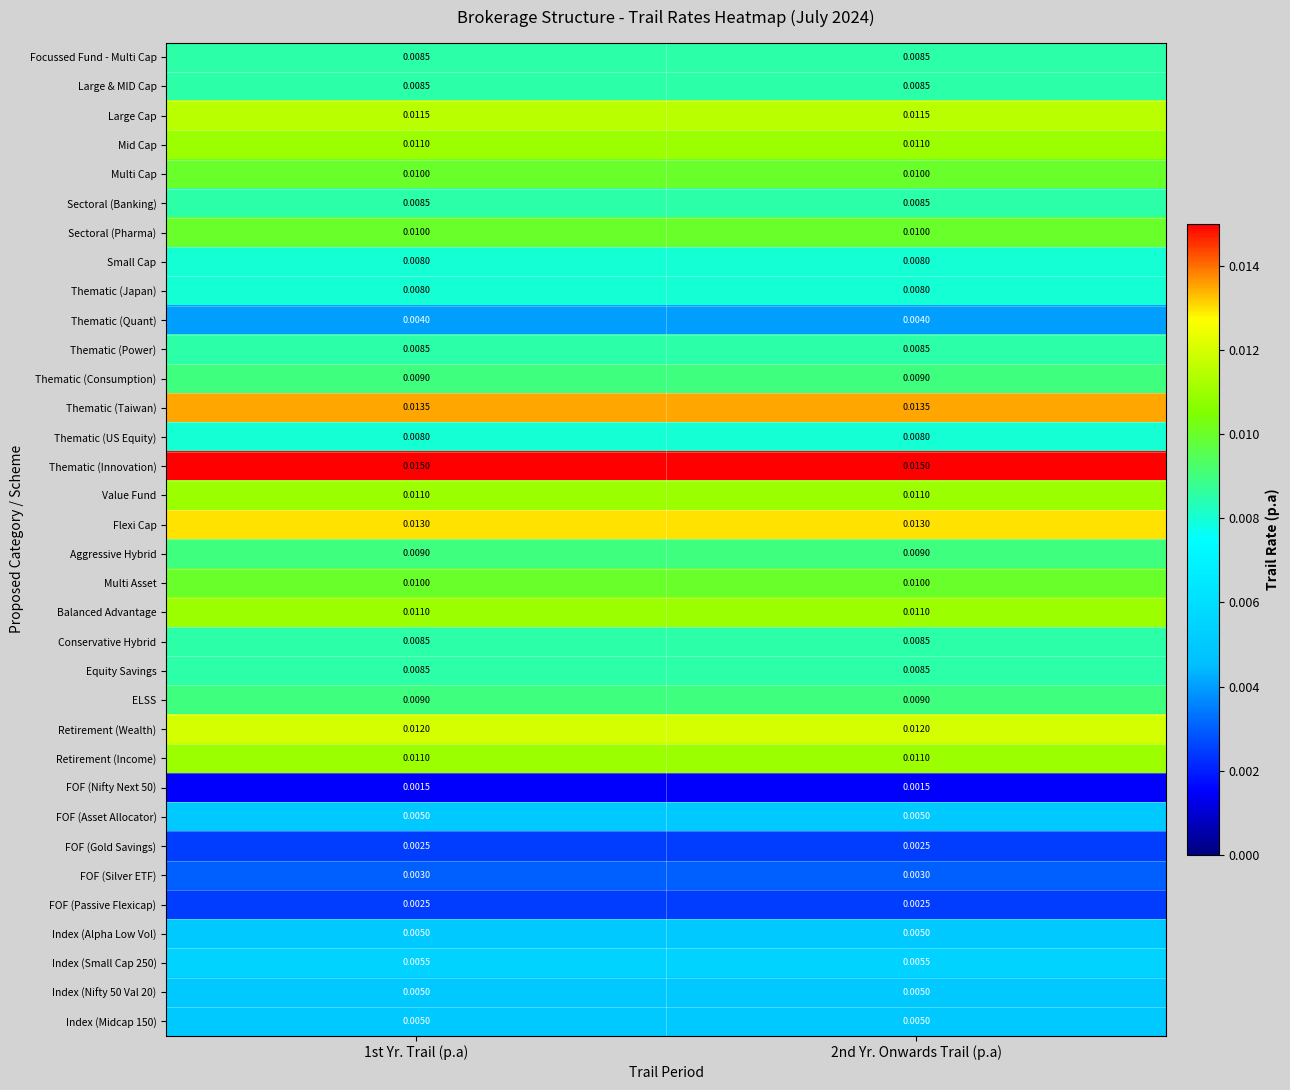

Reading left to right, list all the values displayed in this chart.

Focussed Fund - Multi Cap: 1st Yr. Trail (p.a)=0.0	2nd Yr. Onwards Trail (p.a)=0.0
Large & MID Cap: 1st Yr. Trail (p.a)=0.0	2nd Yr. Onwards Trail (p.a)=0.0
Large Cap: 1st Yr. Trail (p.a)=0.0	2nd Yr. Onwards Trail (p.a)=0.0
Mid Cap: 1st Yr. Trail (p.a)=0.0	2nd Yr. Onwards Trail (p.a)=0.0
Multi Cap: 1st Yr. Trail (p.a)=0.0	2nd Yr. Onwards Trail (p.a)=0.0
Sectoral (Banking): 1st Yr. Trail (p.a)=0.0	2nd Yr. Onwards Trail (p.a)=0.0
Sectoral (Pharma): 1st Yr. Trail (p.a)=0.0	2nd Yr. Onwards Trail (p.a)=0.0
Small Cap: 1st Yr. Trail (p.a)=0.0	2nd Yr. Onwards Trail (p.a)=0.0
Thematic (Japan): 1st Yr. Trail (p.a)=0.0	2nd Yr. Onwards Trail (p.a)=0.0
Thematic (Quant): 1st Yr. Trail (p.a)=0.0	2nd Yr. Onwards Trail (p.a)=0.0
Thematic (Power): 1st Yr. Trail (p.a)=0.0	2nd Yr. Onwards Trail (p.a)=0.0
Thematic (Consumption): 1st Yr. Trail (p.a)=0.0	2nd Yr. Onwards Trail (p.a)=0.0
Thematic (Taiwan): 1st Yr. Trail (p.a)=0.0	2nd Yr. Onwards Trail (p.a)=0.0
Thematic (US Equity): 1st Yr. Trail (p.a)=0.0	2nd Yr. Onwards Trail (p.a)=0.0
Thematic (Innovation): 1st Yr. Trail (p.a)=0.0	2nd Yr. Onwards Trail (p.a)=0.0
Value Fund: 1st Yr. Trail (p.a)=0.0	2nd Yr. Onwards Trail (p.a)=0.0
Flexi Cap: 1st Yr. Trail (p.a)=0.0	2nd Yr. Onwards Trail (p.a)=0.0
Aggressive Hybrid: 1st Yr. Trail (p.a)=0.0	2nd Yr. Onwards Trail (p.a)=0.0
Multi Asset: 1st Yr. Trail (p.a)=0.0	2nd Yr. Onwards Trail (p.a)=0.0
Balanced Advantage: 1st Yr. Trail (p.a)=0.0	2nd Yr. Onwards Trail (p.a)=0.0
Conservative Hybrid: 1st Yr. Trail (p.a)=0.0	2nd Yr. Onwards Trail (p.a)=0.0
Equity Savings: 1st Yr. Trail (p.a)=0.0	2nd Yr. Onwards Trail (p.a)=0.0
ELSS: 1st Yr. Trail (p.a)=0.0	2nd Yr. Onwards Trail (p.a)=0.0
Retirement (Wealth): 1st Yr. Trail (p.a)=0.0	2nd Yr. Onwards Trail (p.a)=0.0
Retirement (Income): 1st Yr. Trail (p.a)=0.0	2nd Yr. Onwards Trail (p.a)=0.0
FOF (Nifty Next 50): 1st Yr. Trail (p.a)=0.0	2nd Yr. Onwards Trail (p.a)=0.0
FOF (Asset Allocator): 1st Yr. Trail (p.a)=0.0	2nd Yr. Onwards Trail (p.a)=0.0
FOF (Gold Savings): 1st Yr. Trail (p.a)=0.0	2nd Yr. Onwards Trail (p.a)=0.0
FOF (Silver ETF): 1st Yr. Trail (p.a)=0.0	2nd Yr. Onwards Trail (p.a)=0.0
FOF (Passive Flexicap): 1st Yr. Trail (p.a)=0.0	2nd Yr. Onwards Trail (p.a)=0.0
Index (Alpha Low Vol): 1st Yr. Trail (p.a)=0.0	2nd Yr. Onwards Trail (p.a)=0.0
Index (Small Cap 250): 1st Yr. Trail (p.a)=0.0	2nd Yr. Onwards Trail (p.a)=0.0
Index (Nifty 50 Val 20): 1st Yr. Trail (p.a)=0.0	2nd Yr. Onwards Trail (p.a)=0.0
Index (Midcap 150): 1st Yr. Trail (p.a)=0.0	2nd Yr. Onwards Trail (p.a)=0.0